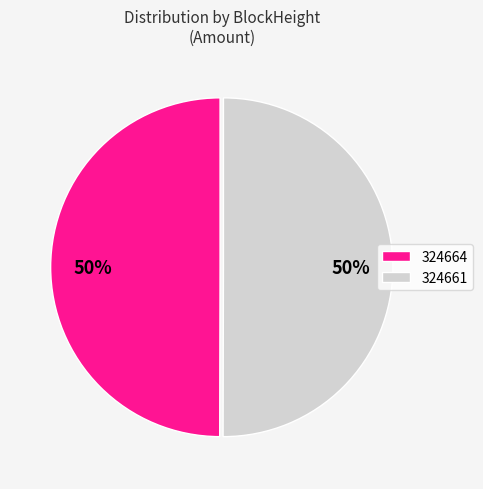

Do 324661 and 324664 together represent more than half of the pie?

Yes